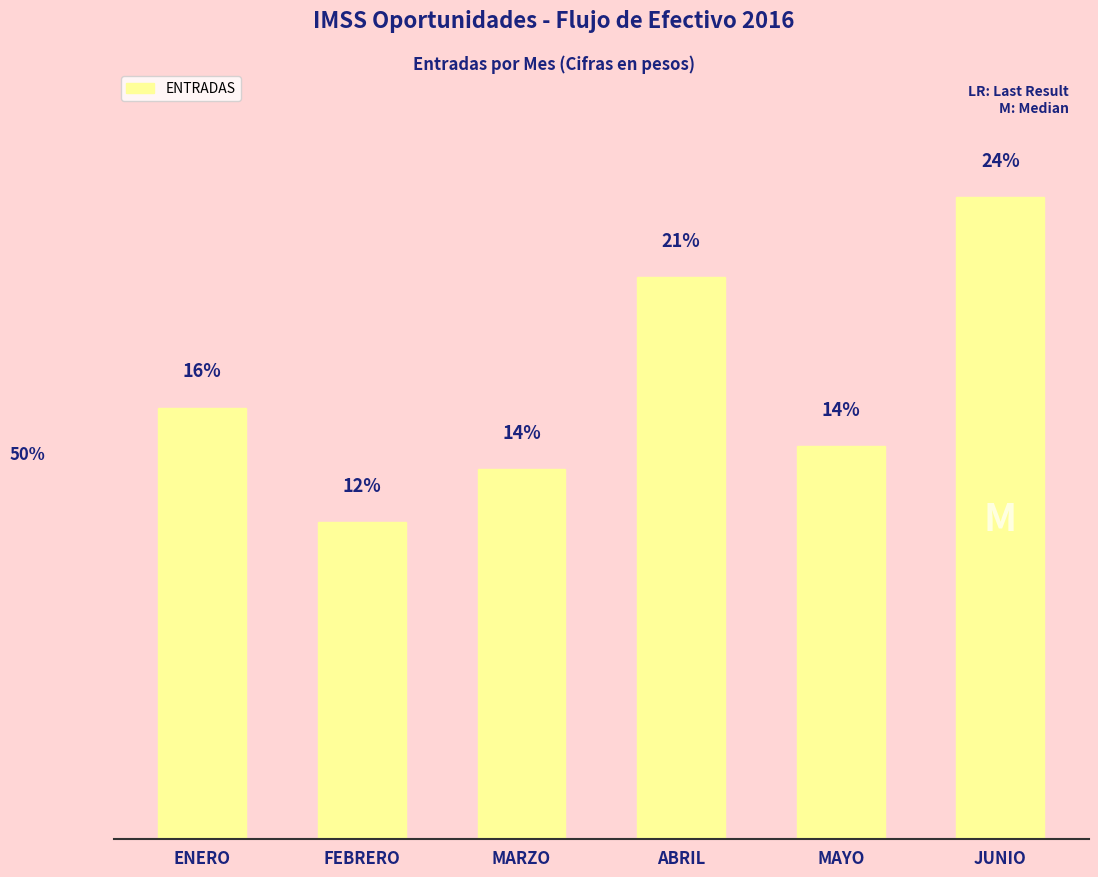

What value does the data have at ABRIL?

1147715631.0